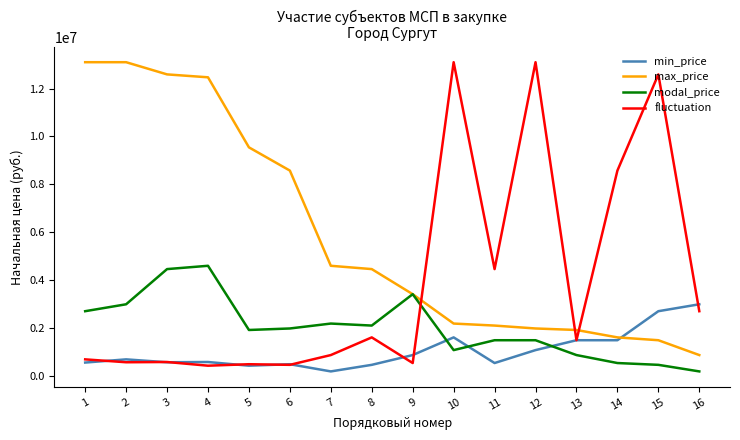

Which series changed the most between 11 and 15?

fluctuation